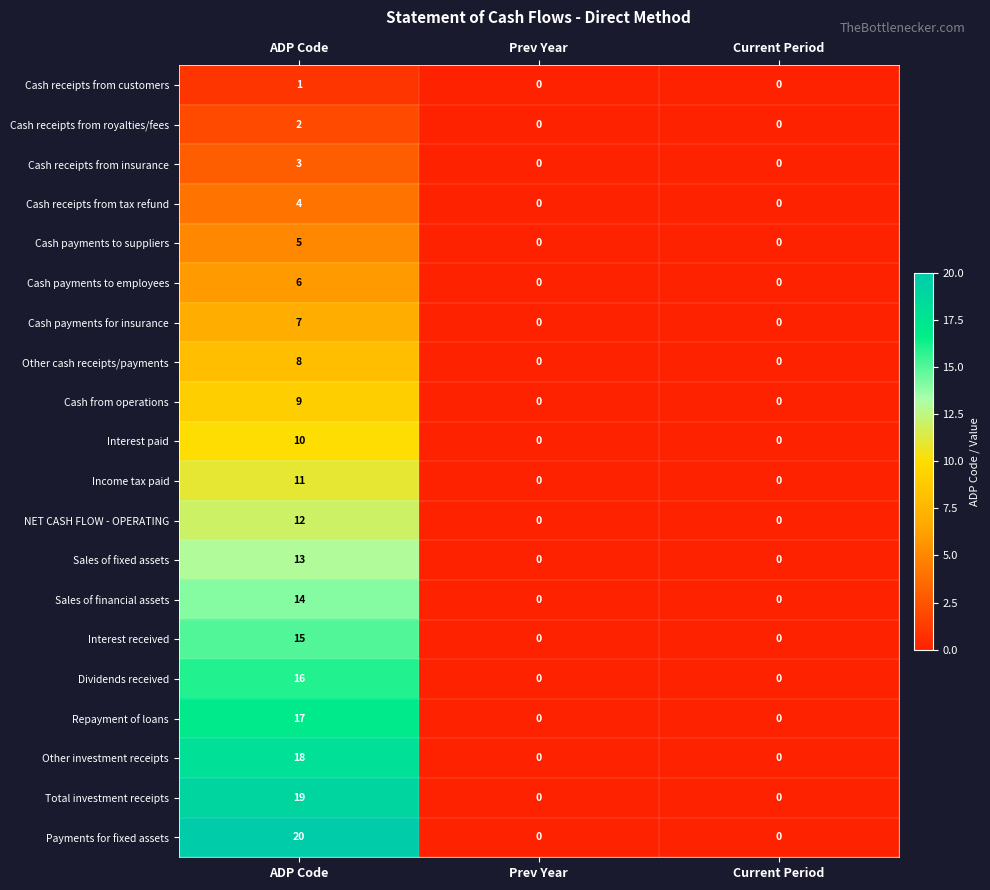

Rank the series by their maximum value, from lowest to highest.

Cash receipts from customers, Cash receipts from royalties/fees, Cash receipts from insurance, Cash receipts from tax refund, Cash payments to suppliers, Cash payments to employees, Cash payments for insurance, Other cash receipts/payments, Cash from operations, Interest paid, Income tax paid, NET CASH FLOW - OPERATING, Sales of fixed assets, Sales of financial assets, Interest received, Dividends received, Repayment of loans, Other investment receipts, Total investment receipts, Payments for fixed assets